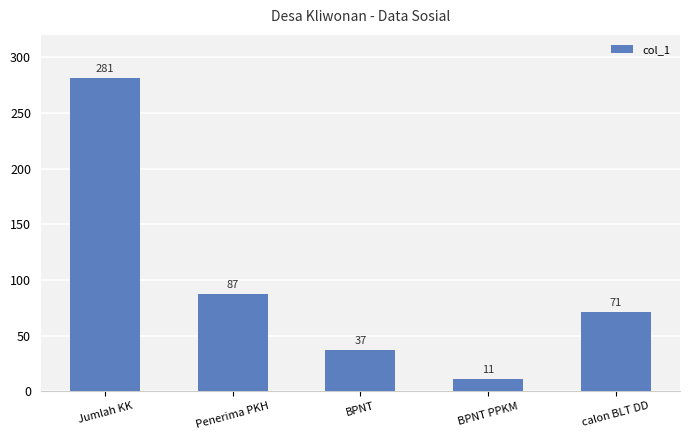

Rank the categories by value from lowest to highest.

BPNT PPKM, BPNT, calon BLT DD, Penerima PKH, Jumlah KK